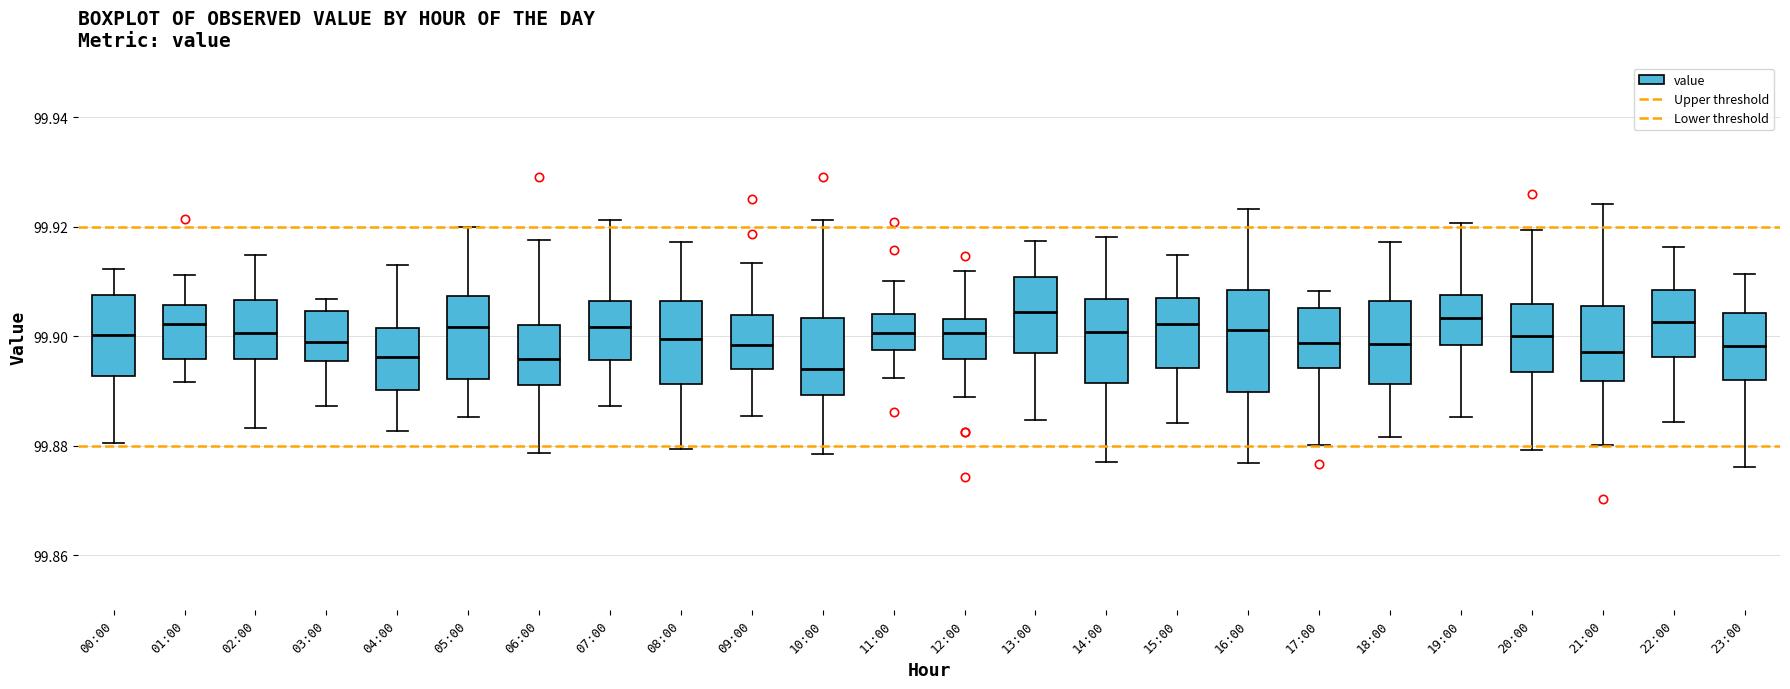

Reading left to right, transcribe this box plot: for each box, give where its median line is, the range the box spans, and where its two whiskers end, as read against the y-axis. The values are not printed on the chart, so give them approximately, as read against the axis.

00:00: median 99.900, box 99.892 to 99.908, whiskers 99.880 to 99.912
01:00: median 99.902, box 99.896 to 99.906, whiskers 99.892 to 99.912
02:00: median 99.900, box 99.896 to 99.906, whiskers 99.884 to 99.914
03:00: median 99.900, box 99.896 to 99.904, whiskers 99.888 to 99.906
04:00: median 99.896, box 99.890 to 99.902, whiskers 99.882 to 99.912
05:00: median 99.902, box 99.892 to 99.908, whiskers 99.886 to 99.920
06:00: median 99.896, box 99.892 to 99.902, whiskers 99.878 to 99.918
07:00: median 99.902, box 99.896 to 99.906, whiskers 99.888 to 99.922
08:00: median 99.900, box 99.892 to 99.906, whiskers 99.880 to 99.918
09:00: median 99.898, box 99.894 to 99.904, whiskers 99.886 to 99.914
10:00: median 99.894, box 99.890 to 99.904, whiskers 99.878 to 99.922
11:00: median 99.900, box 99.898 to 99.904, whiskers 99.892 to 99.910
12:00: median 99.900, box 99.896 to 99.904, whiskers 99.888 to 99.912
13:00: median 99.904, box 99.896 to 99.910, whiskers 99.884 to 99.918
14:00: median 99.900, box 99.892 to 99.906, whiskers 99.878 to 99.918
15:00: median 99.902, box 99.894 to 99.908, whiskers 99.884 to 99.914
16:00: median 99.902, box 99.890 to 99.908, whiskers 99.876 to 99.924
17:00: median 99.898, box 99.894 to 99.906, whiskers 99.880 to 99.908
18:00: median 99.898, box 99.892 to 99.906, whiskers 99.882 to 99.918
19:00: median 99.904, box 99.898 to 99.908, whiskers 99.886 to 99.920
20:00: median 99.900, box 99.894 to 99.906, whiskers 99.880 to 99.920
21:00: median 99.898, box 99.892 to 99.906, whiskers 99.880 to 99.924
22:00: median 99.902, box 99.896 to 99.908, whiskers 99.884 to 99.916
23:00: median 99.898, box 99.892 to 99.904, whiskers 99.876 to 99.912